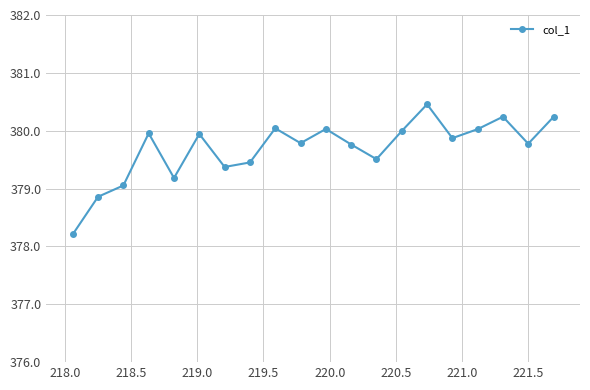

How many points are lower than both their immediate neighbors (excluding endpoints)?

6